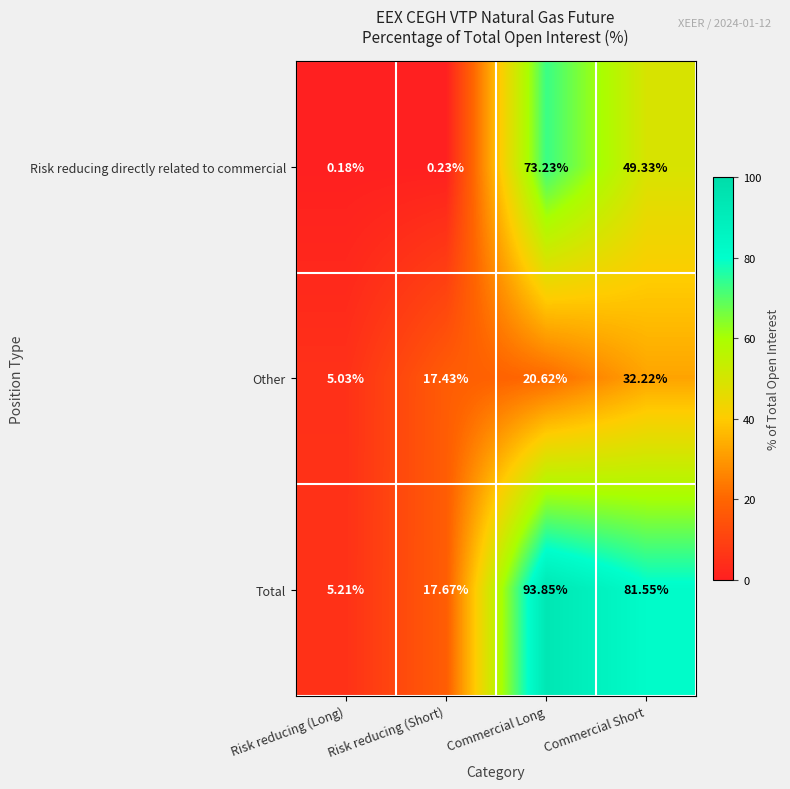

Which label corresponds to the smallest value in the chart?

Risk reducing (Long)